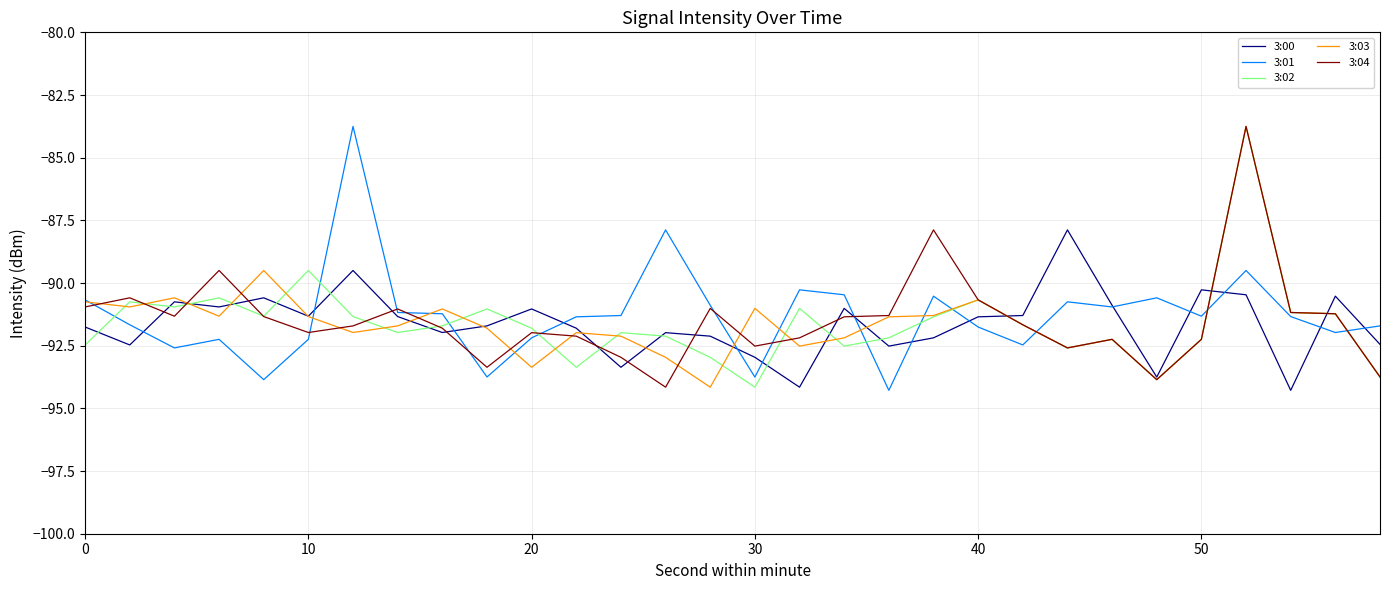

What is the minimum value for 3:01?

-94.3